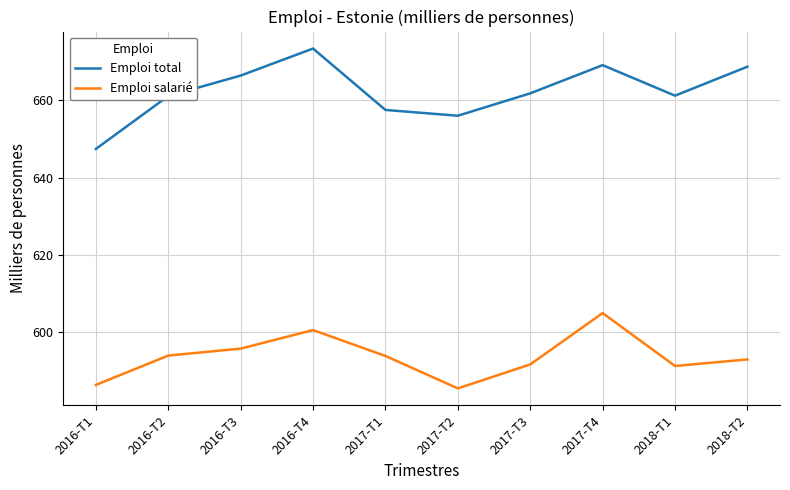

What is the lowest value of the Emploi salarié series?

585.4